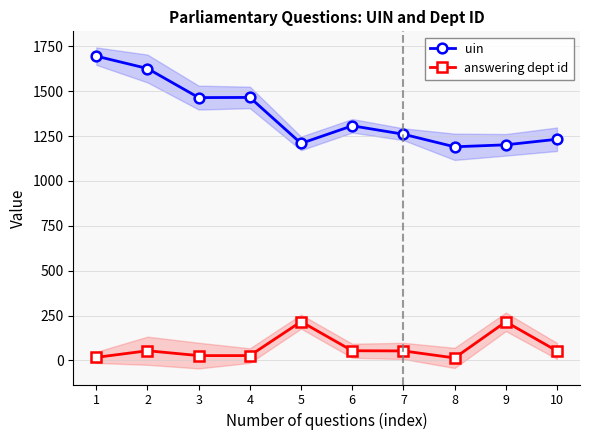

Is the value of answering dept id at 1 greater than the value of uin at 9?

No